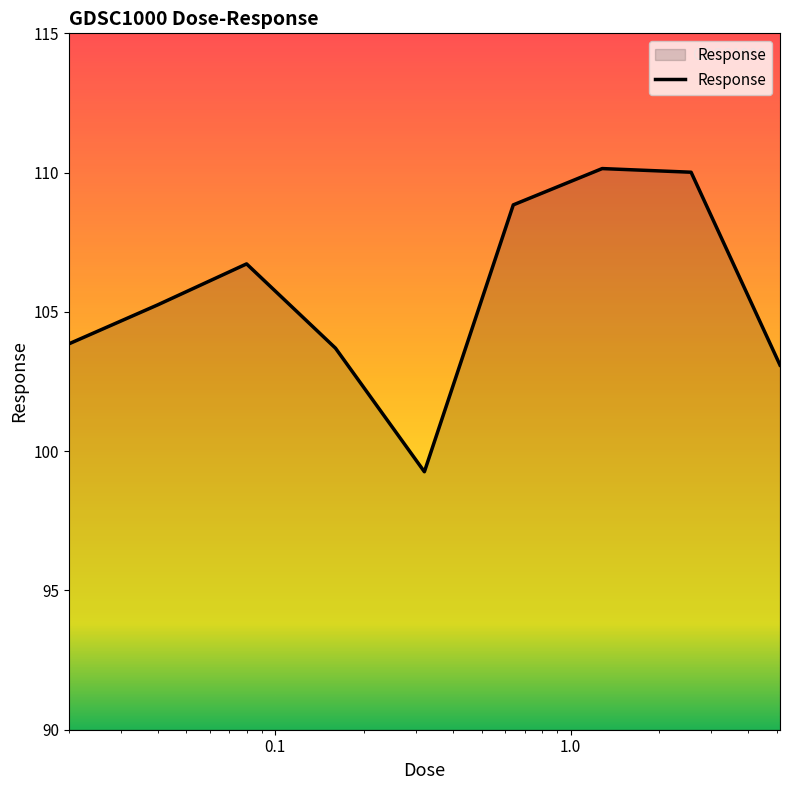

Reading left to right, transcribe all the data shown in this chart.

103.9	105.3	106.7	103.7	99.3	108.8	110.1	110.0	103.1